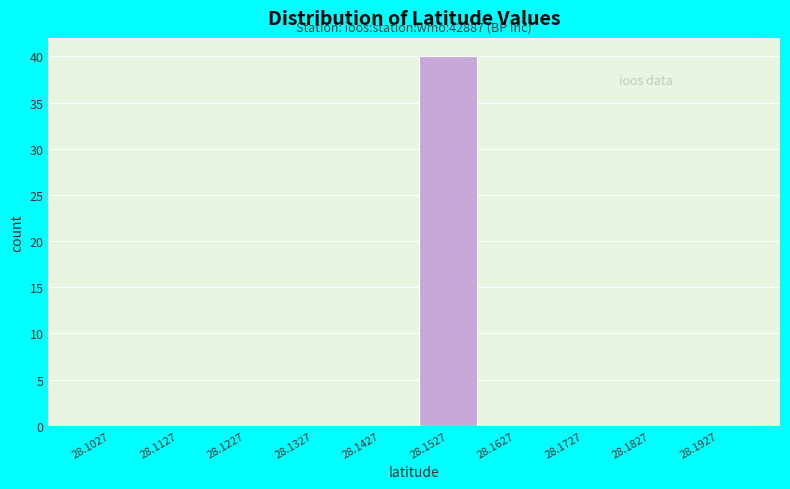

Over which range of the x-axis is the bar tallest?

28.148 to 28.158